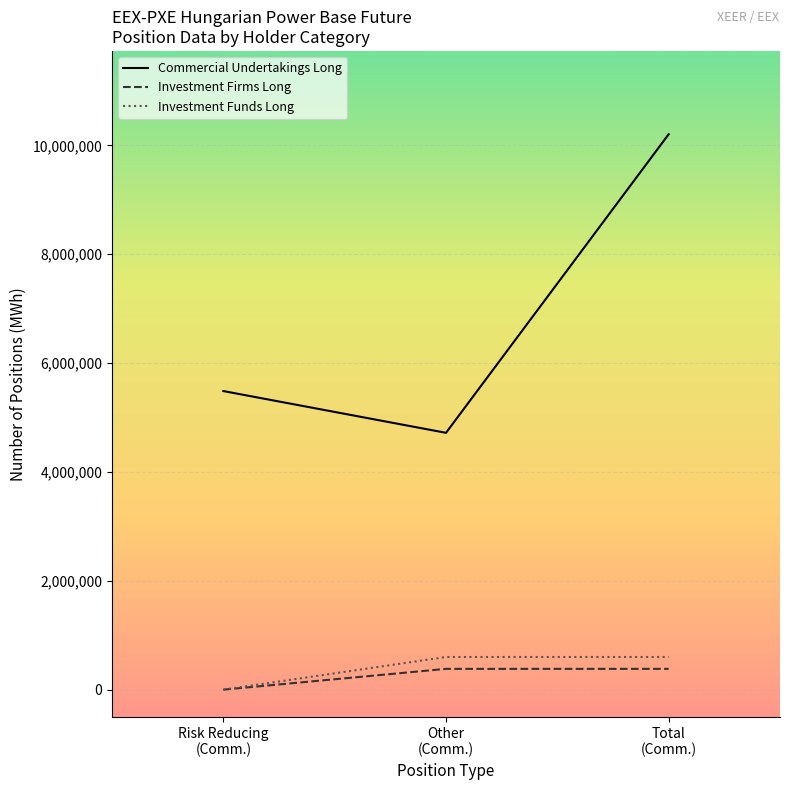

Which series has the largest total across all categories?

Commercial Undertakings Long